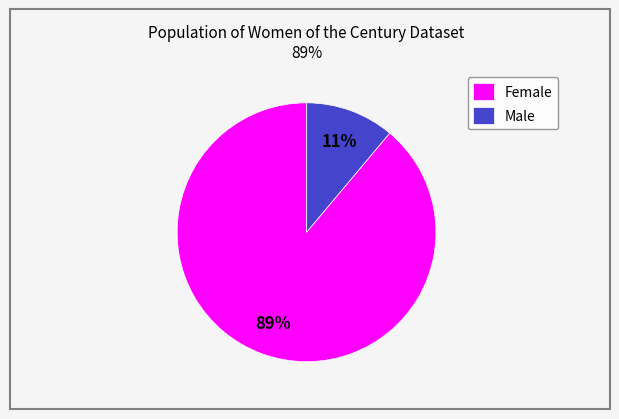

To the nearest percent, what is the difference between the largest and smallest slice percentages?

78%